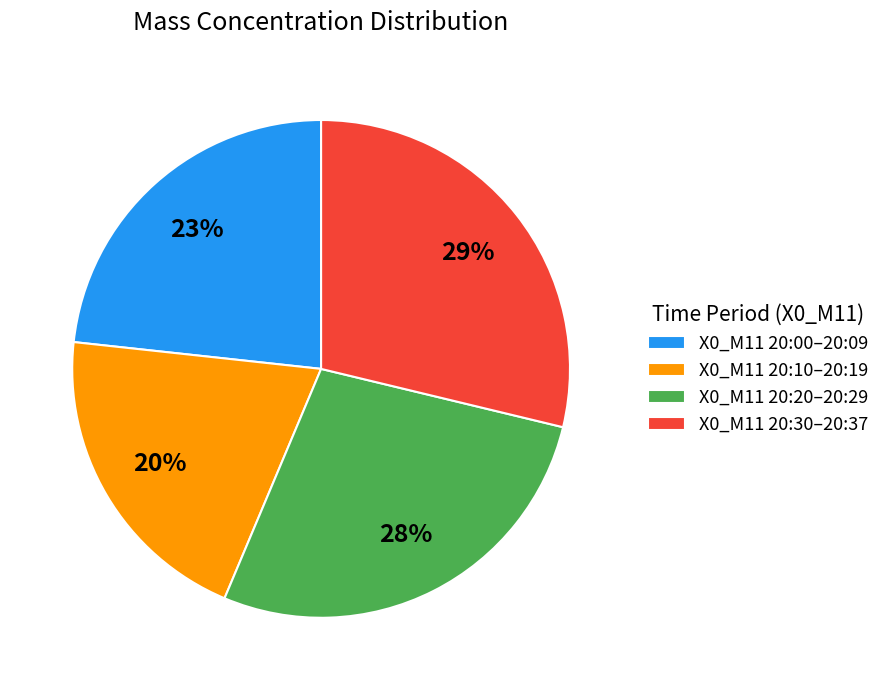

To the nearest percent, what portion does X0_M11 20:20–20:29 represent?

28%